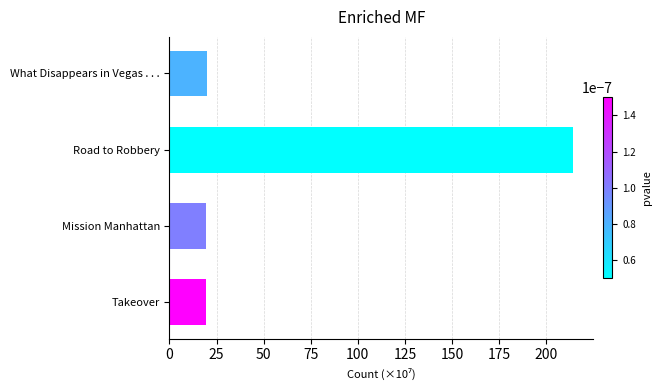

Does the chart contain any negative values?

No